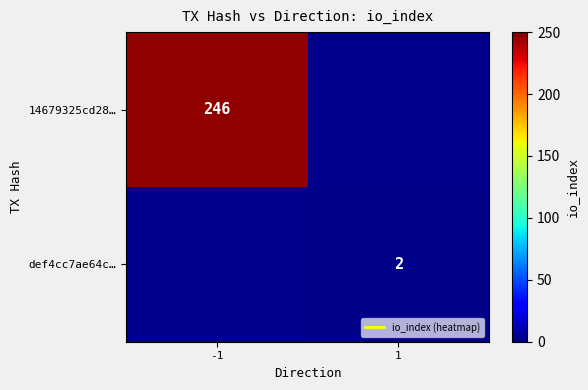

Rank the series by their maximum value, from highest to lowest.

14679325cd28…, def4cc7ae64c…